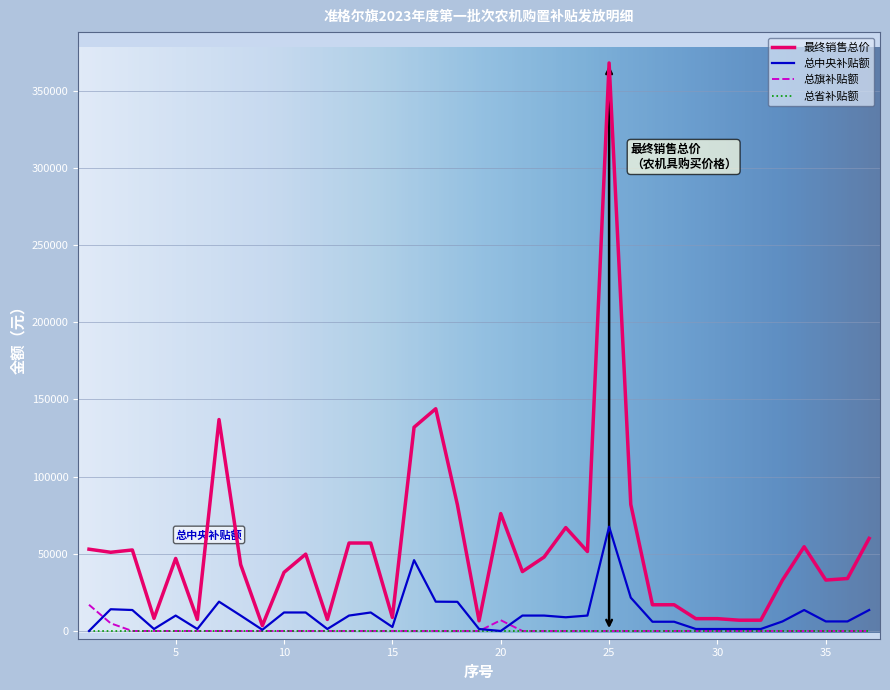

Which series has the widest spread of values?

最终销售总价